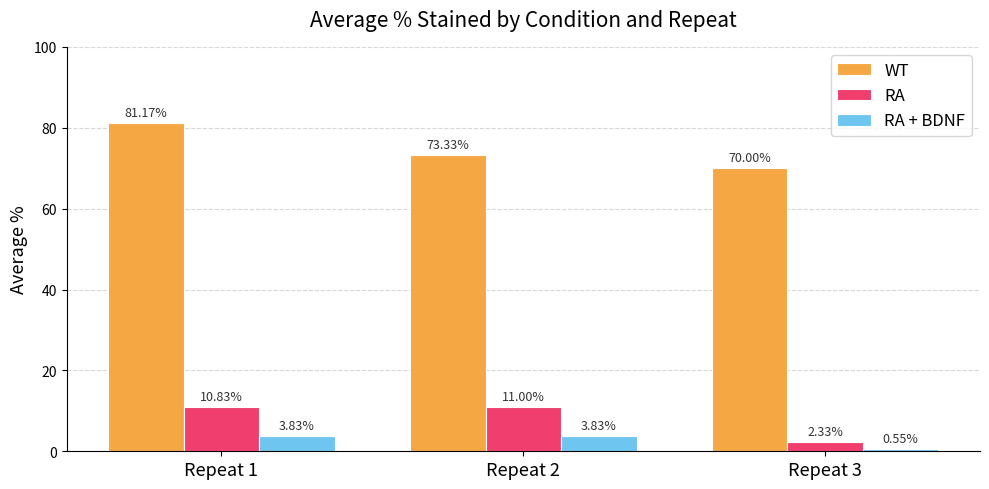

What is the total value across all series at Repeat 2?

88.2